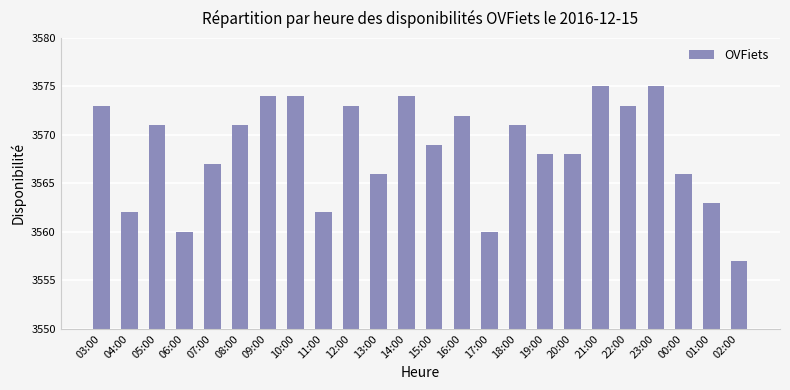

What is the approximate value at 22:00, to the nearest 10?

3570